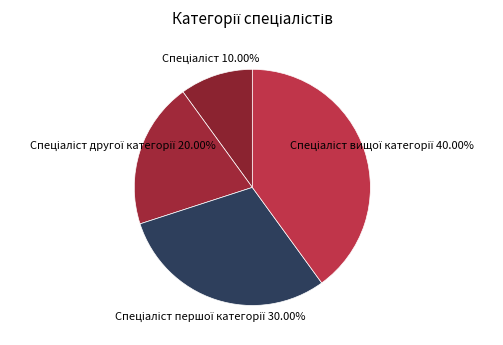

Is there any slice that represents more than half of the pie?

No